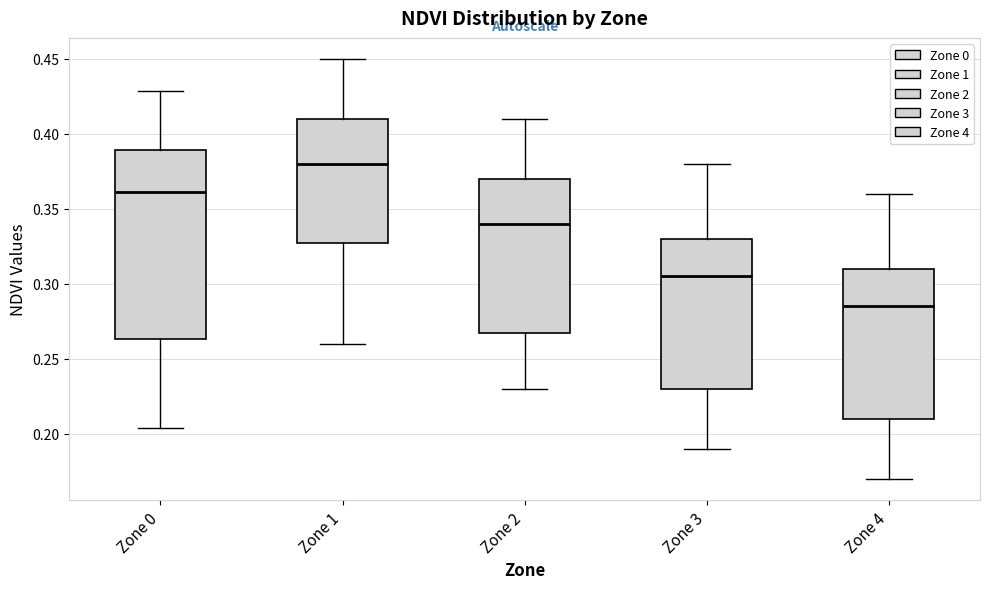

Reading left to right, read every box against the y-axis: the position of its median line, the range the box covers, and the ends of its whiskers. The values are not printed on the chart, so give them approximately, as read against the axis.

Zone 0: median 0.360, box 0.265 to 0.390, whiskers 0.205 to 0.430
Zone 1: median 0.380, box 0.330 to 0.410, whiskers 0.260 to 0.450
Zone 2: median 0.340, box 0.270 to 0.370, whiskers 0.230 to 0.410
Zone 3: median 0.305, box 0.230 to 0.330, whiskers 0.190 to 0.380
Zone 4: median 0.285, box 0.210 to 0.310, whiskers 0.170 to 0.360